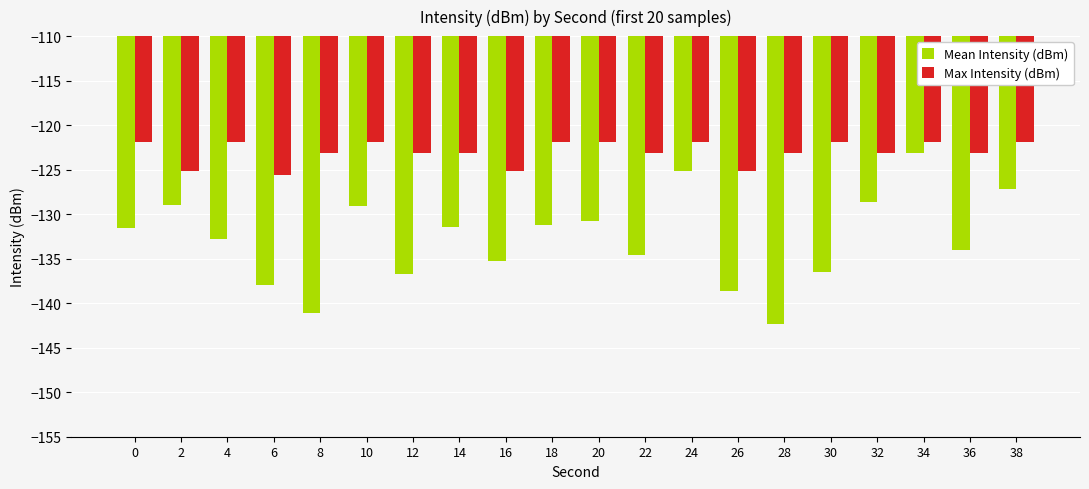

How many groups of bars are there?

20